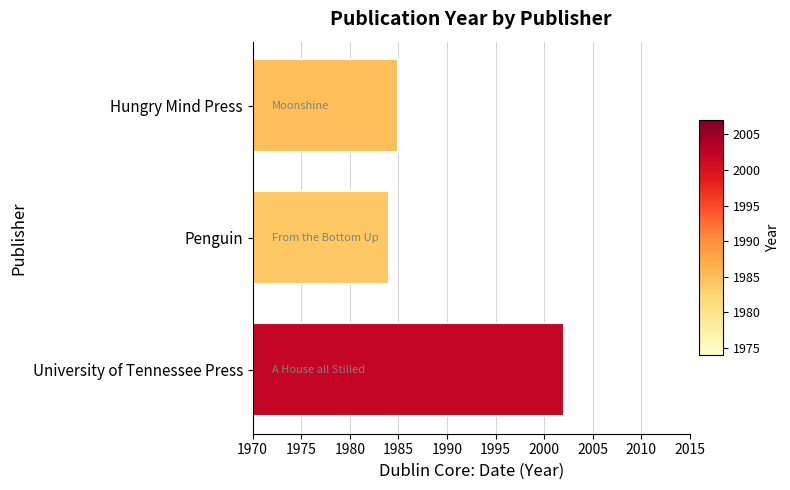

Reading bottom to top, extract all data points from this chart.

2002	1984	1985